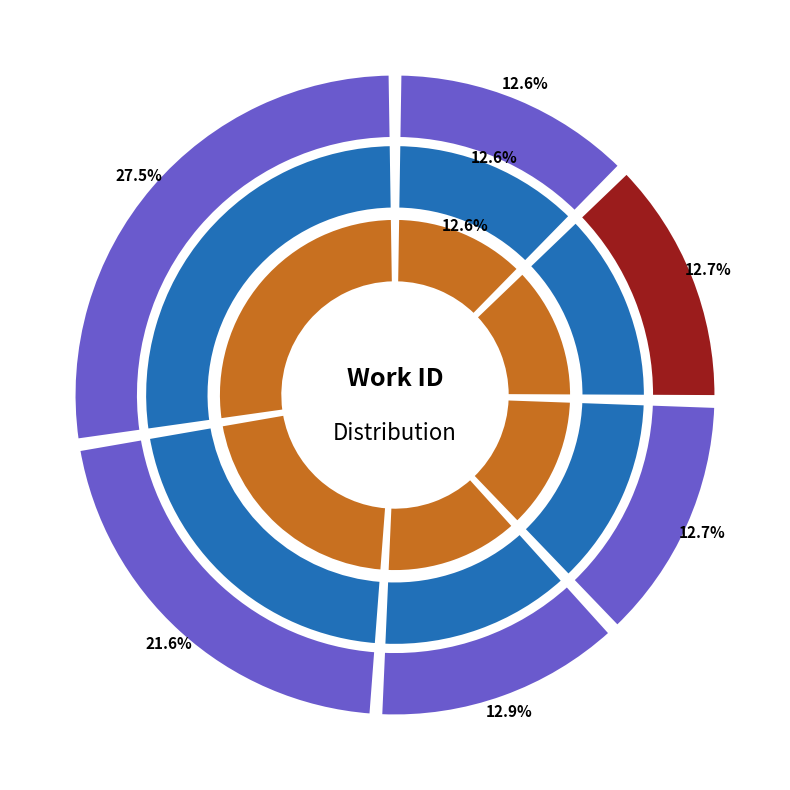

Count the number of slices in the pie.

6